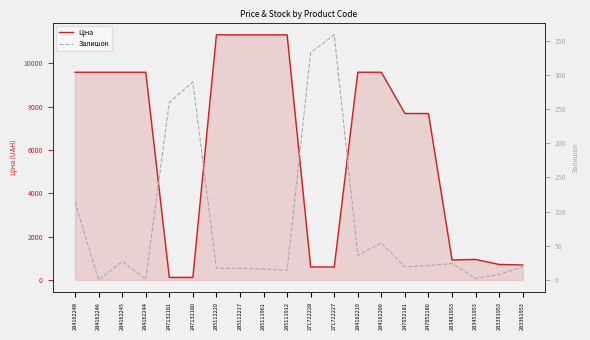

Reading left to right, list all the values displayed in this chart.

Ціна: 9585.4	9585.4	9585.4	9585.4	115.4	115.4	11312.5	11312.5	11312.5	11312.5	596.5	596.5	9585.4	9585.4	7680.9	7680.9	920.5	944.9	713.0	688.5
Залишок: 114.0	0.0	27.0	1.0	260.0	290.0	17.0	17.0	16.0	14.0	333.0	359.0	36.0	54.0	19.0	21.0	24.0	2.0	8.0	19.0